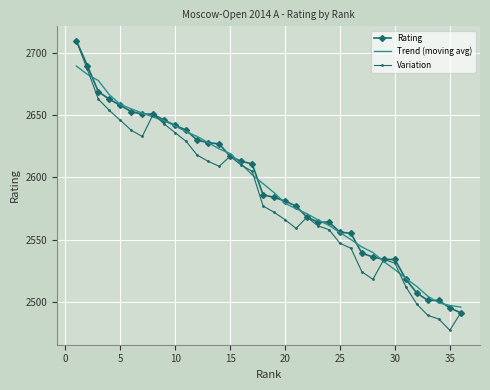

What is the minimum value shown in the chart?

2477.0